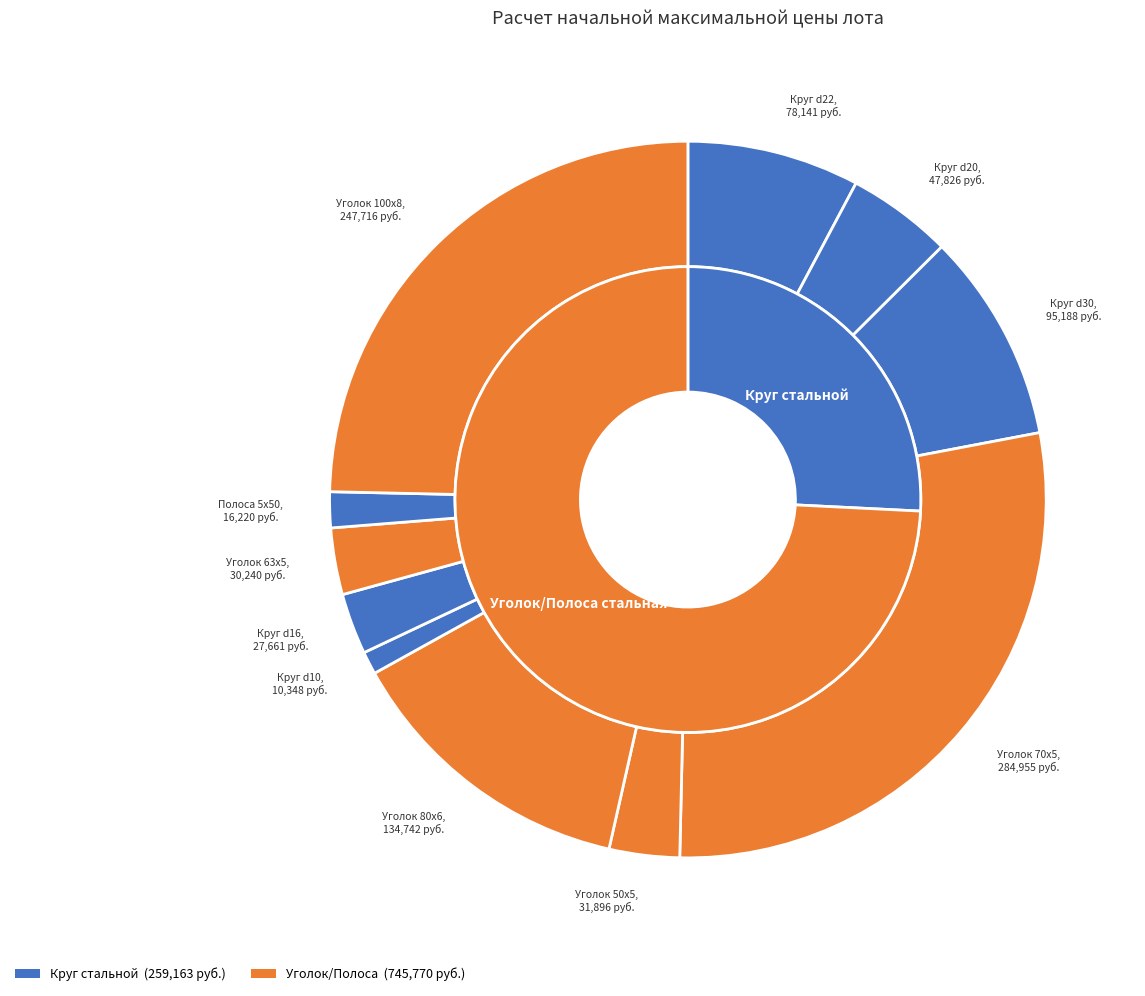

What percentage is the 2219352 Полоса 5х50 slice, to the nearest percent?

2%